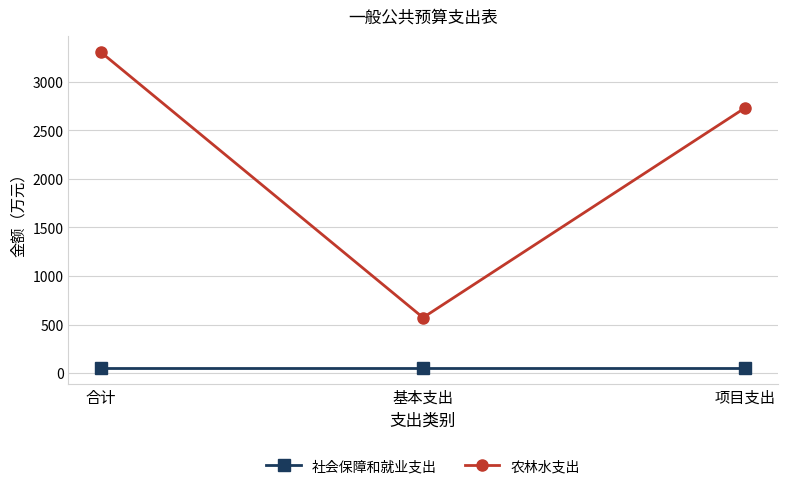

List the series in order of their overall mean, highest first.

农林水支出, 社会保障和就业支出